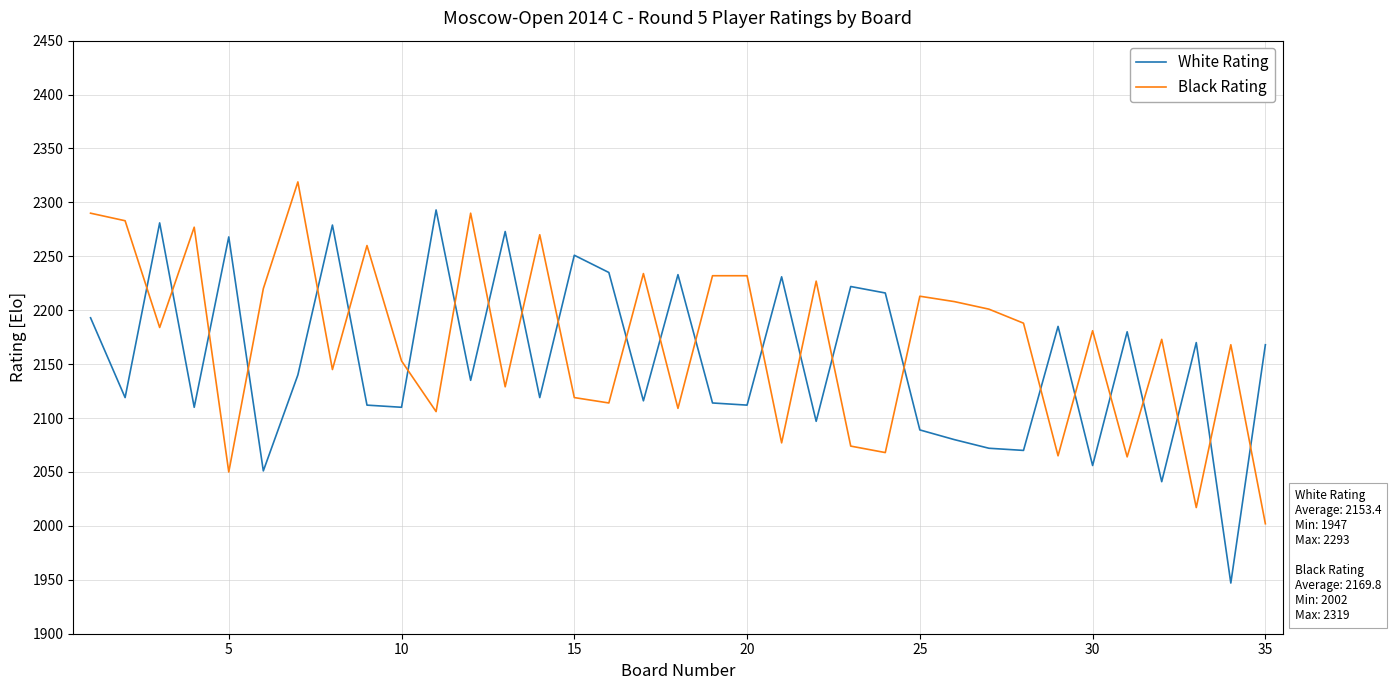

What is the difference between the maximum and minimum values in the Black Rating series?

317